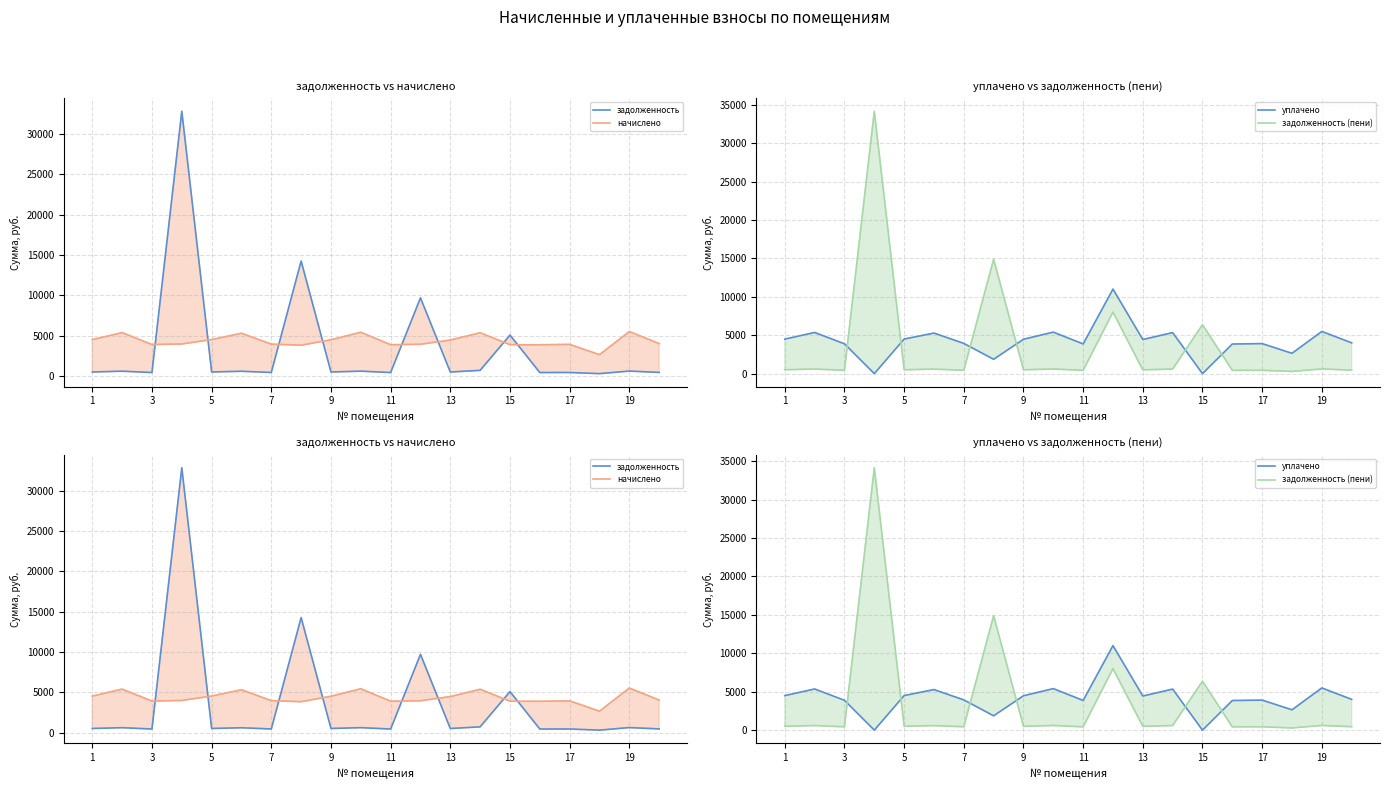

How many series are shown in this chart?

4